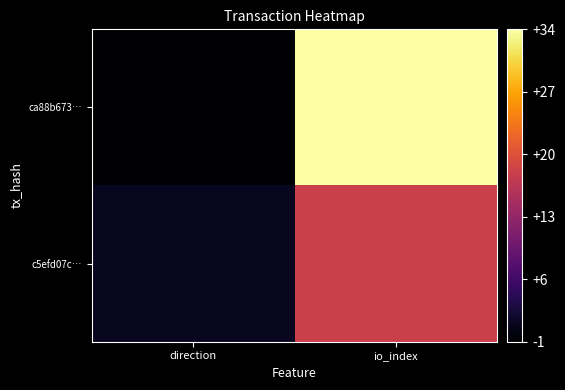

At which category is the sum across all series the highest?

io_index